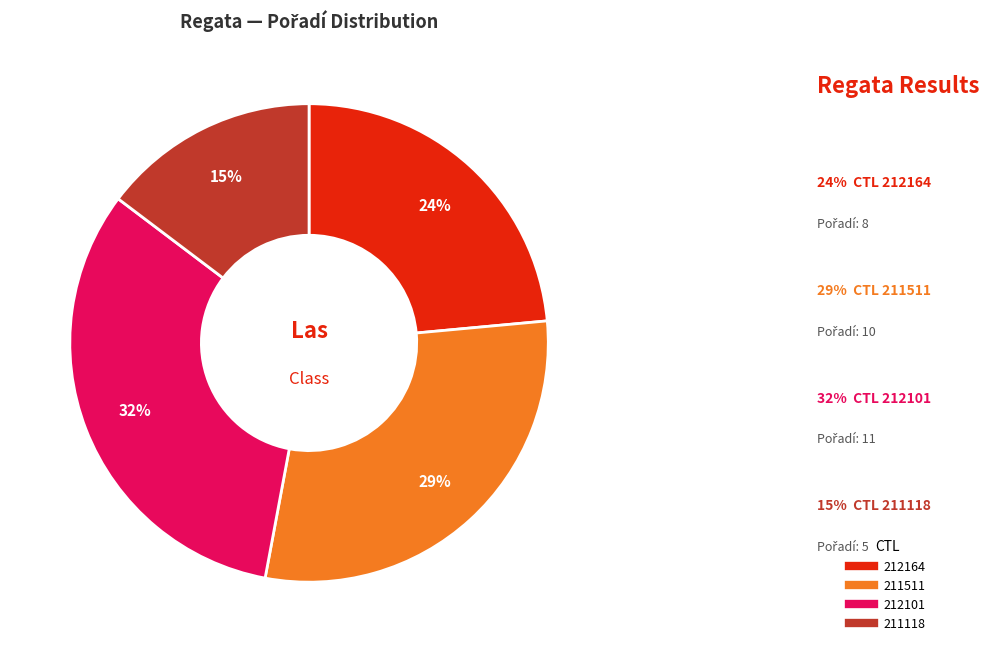

To the nearest percent, what is the combined percentage of 212101 and 211118?

47%